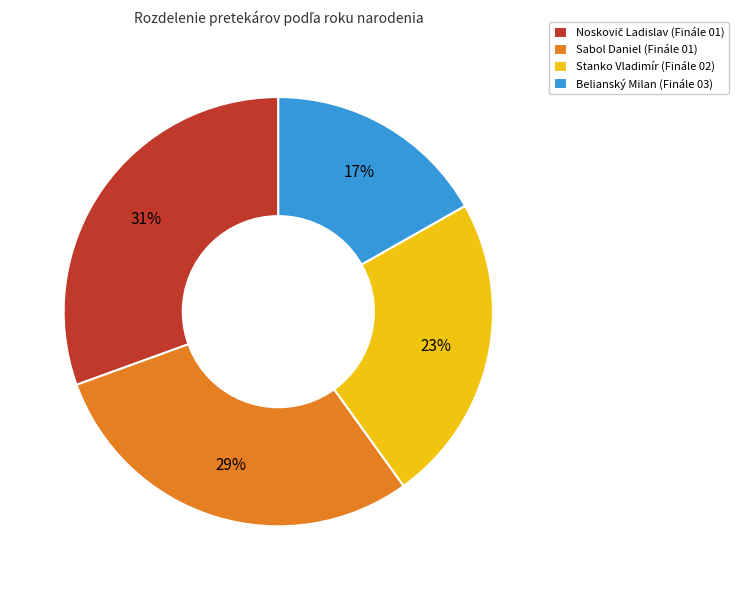

To the nearest percent, what percentage of the pie is Stanko Vladimír (Finále 02)?

23%